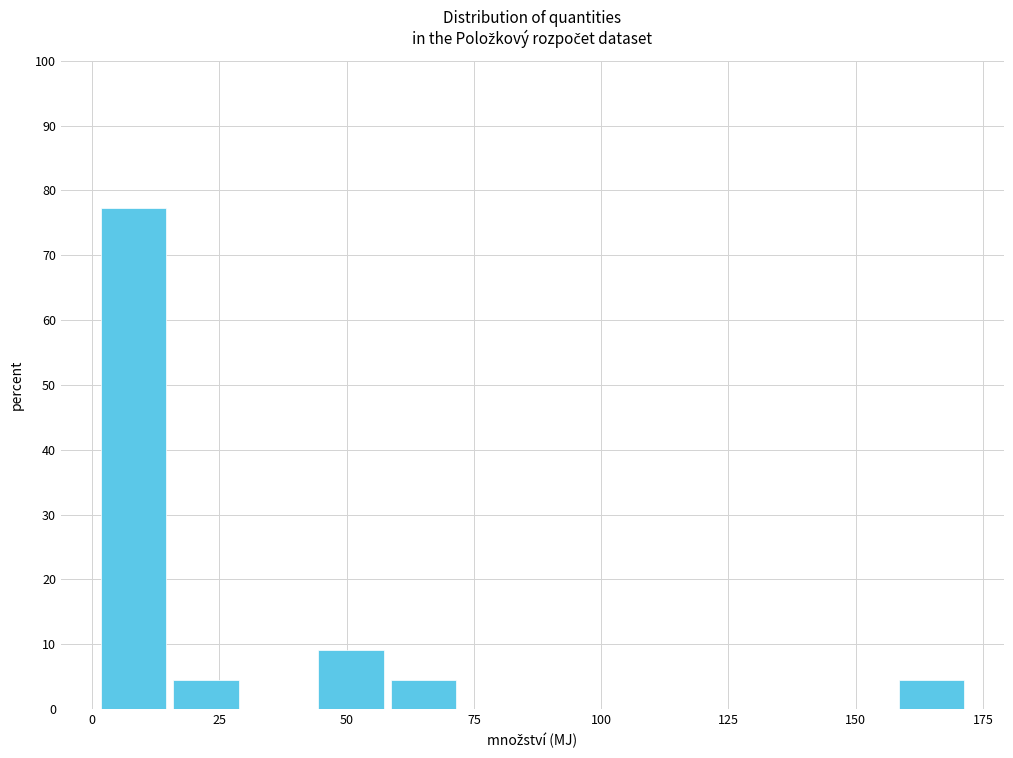

Read against the x-axis, roughly where is the centre of the tallest bar?

10